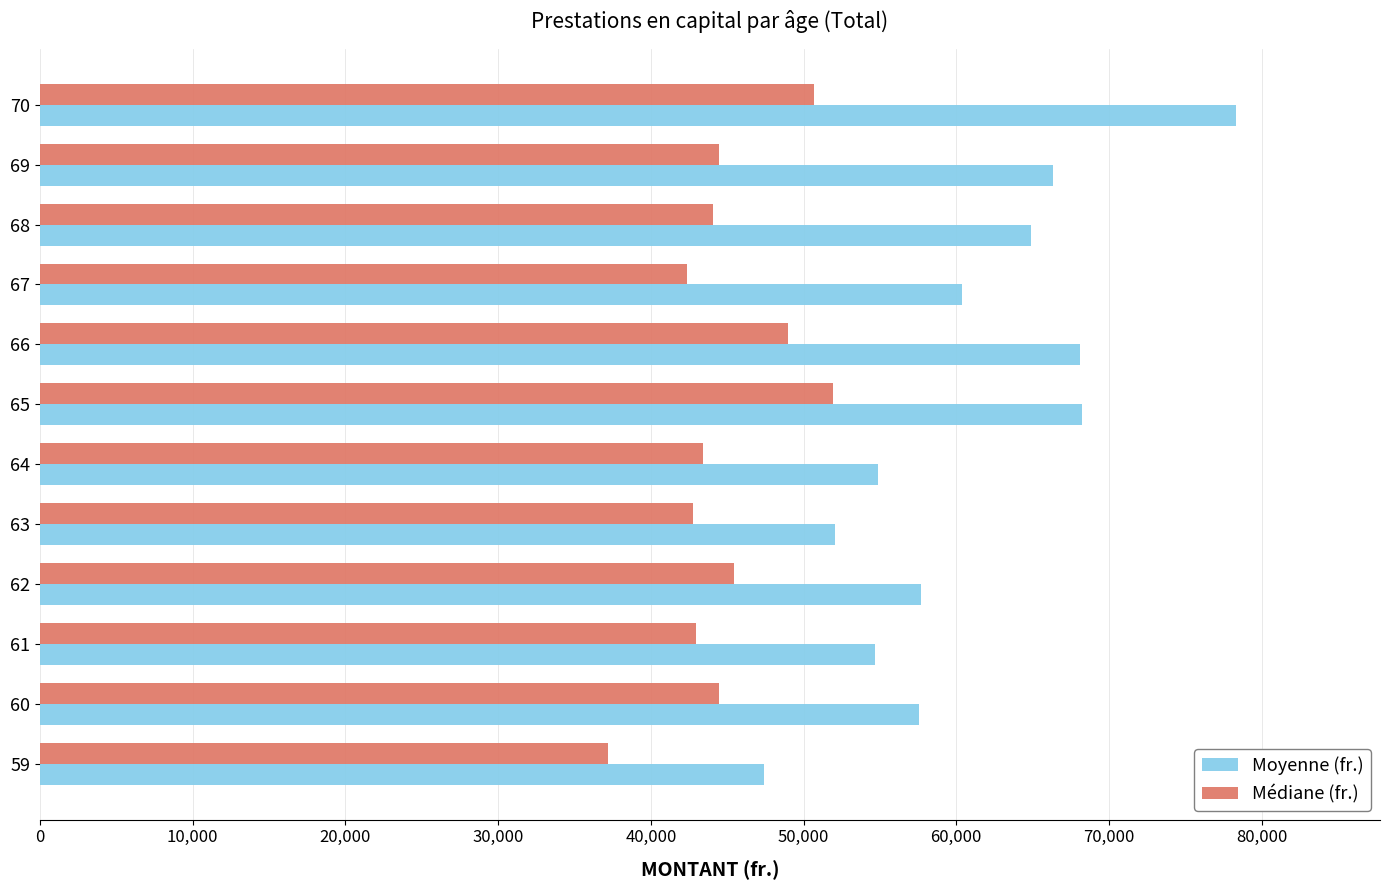

The value of Moyenne (fr.) at 69 is 90276.8. True or false?

False